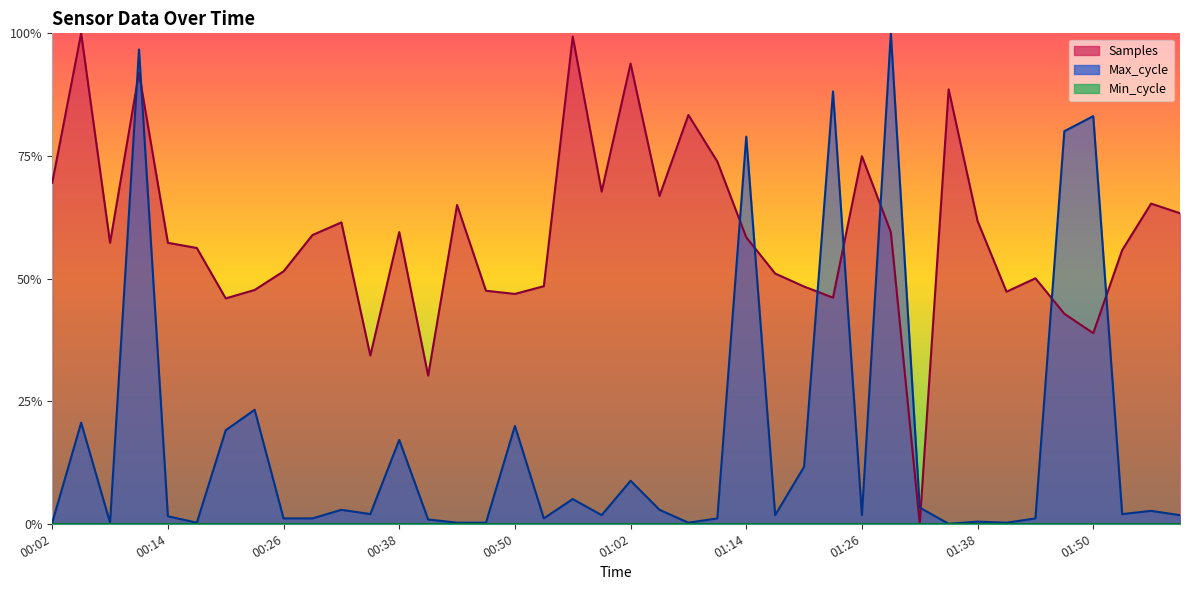

What is the difference between the maximum and minimum values in the Max_cycle series?

1.0